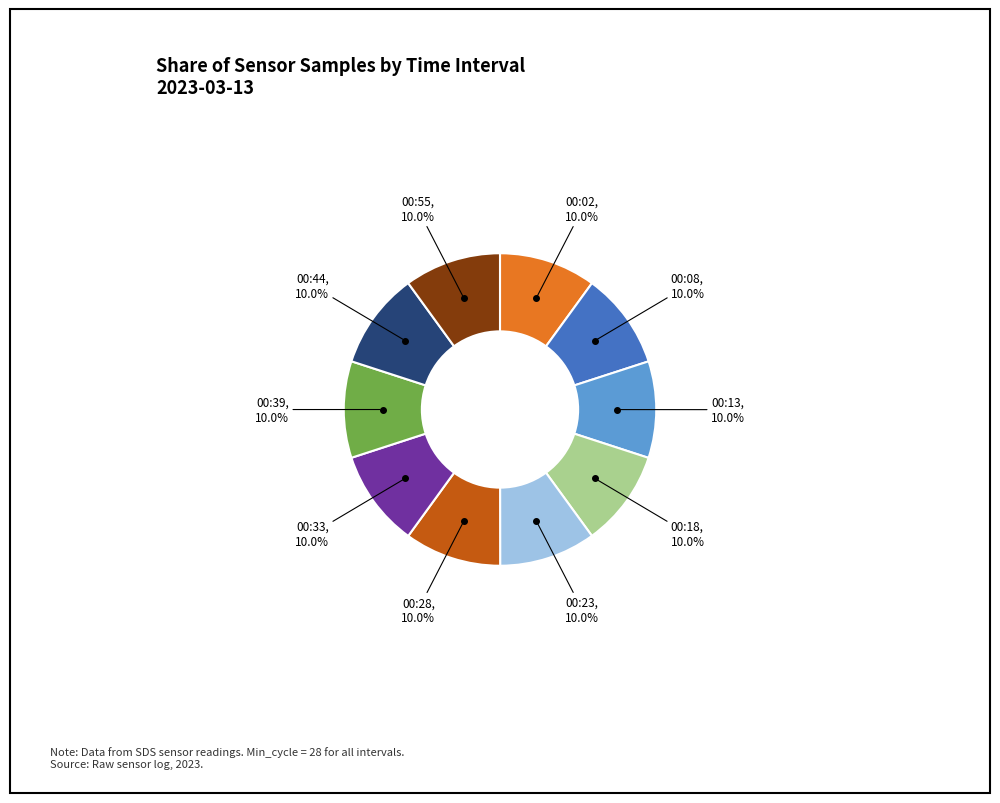

Is there any slice that represents more than half of the pie?

No